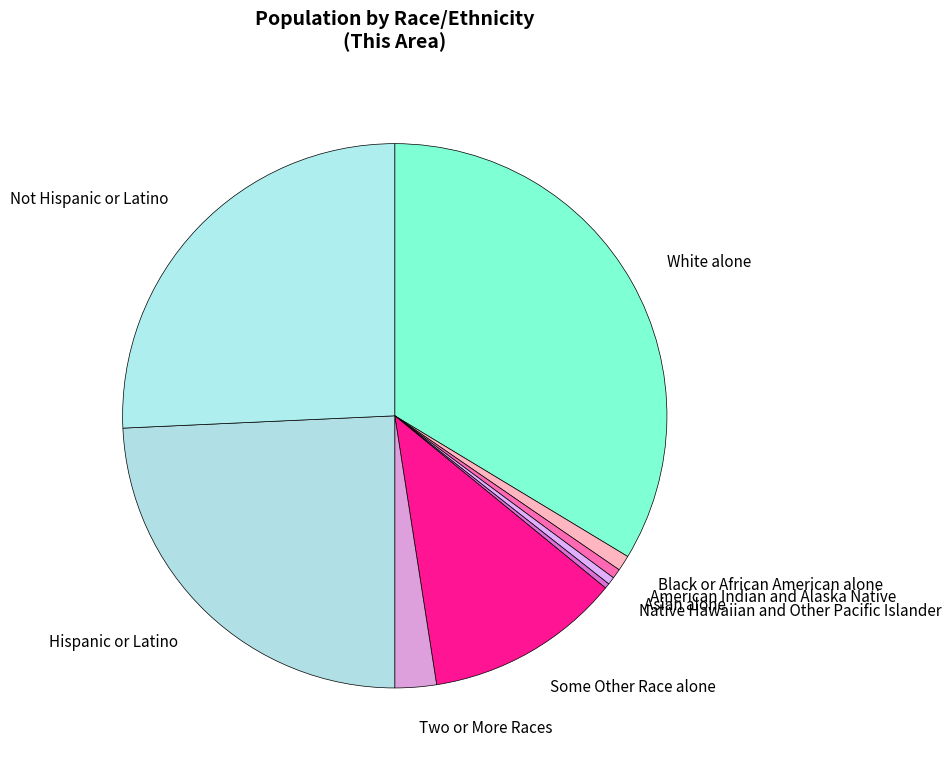

Which slice is the largest?

White alone